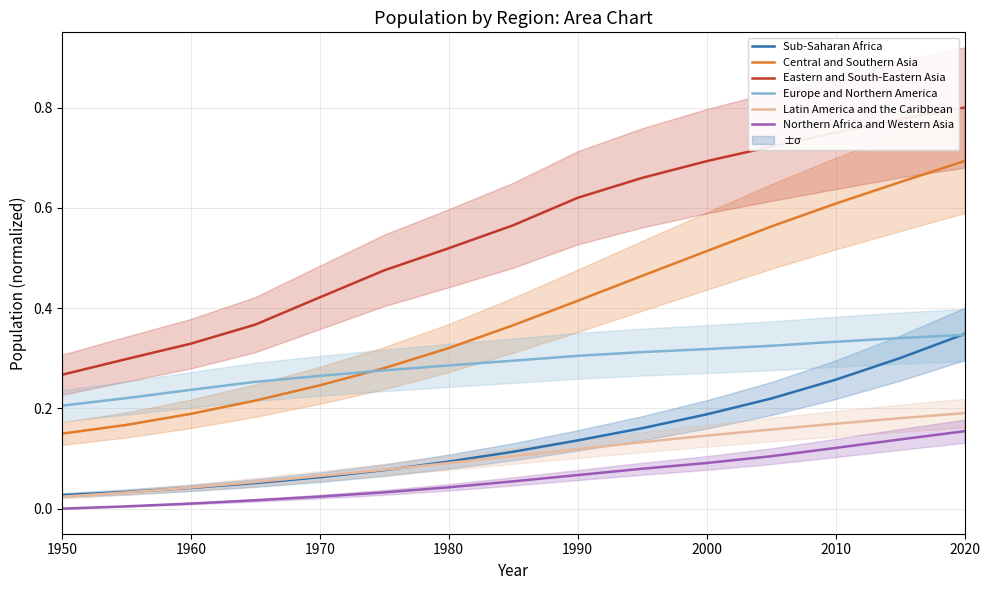

Is the value of Europe and Northern America at 1980 greater than the value of Northern Africa and Western Asia at 2000?

Yes